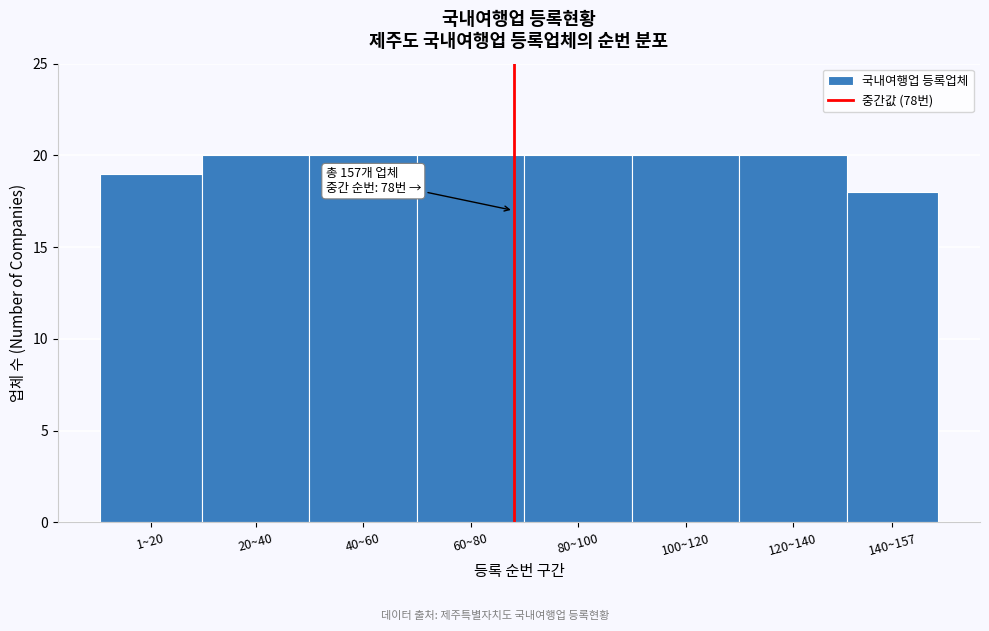

Reading left to right, what are all the values shown in this chart?

1~20=19	20~40=20	40~60=20	60~80=20	80~100=20	100~120=20	120~140=20	140~157=18